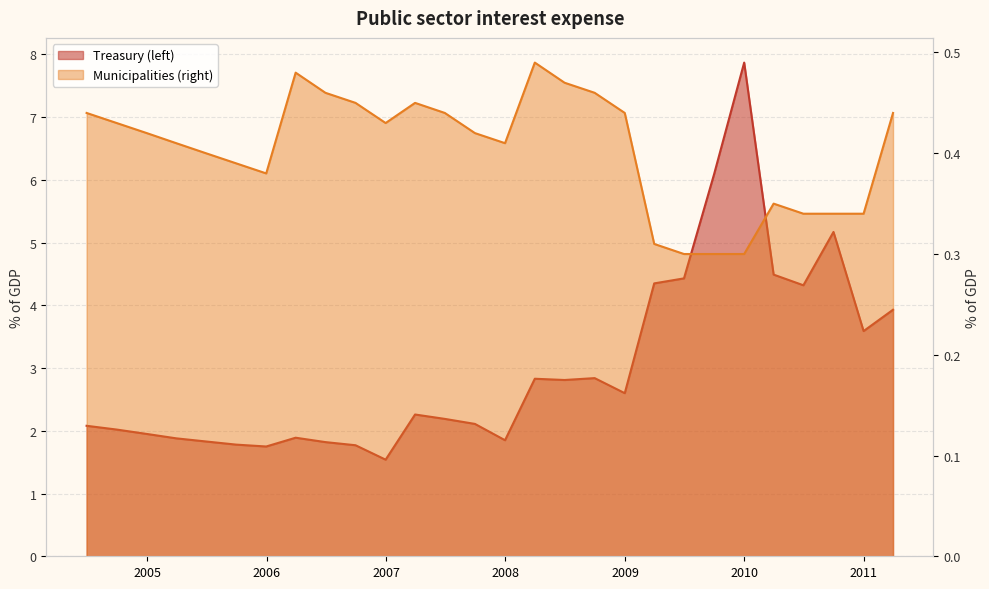

True or false: Municipalities (right) and Treasury (left) cross at least once.

False